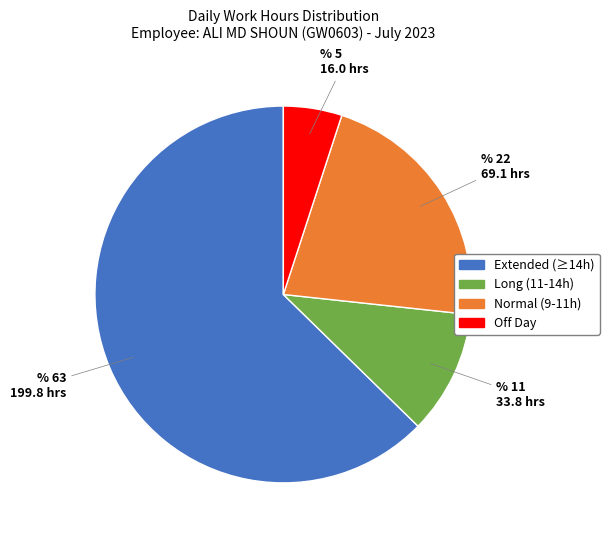

How many slices are in this pie chart?

4